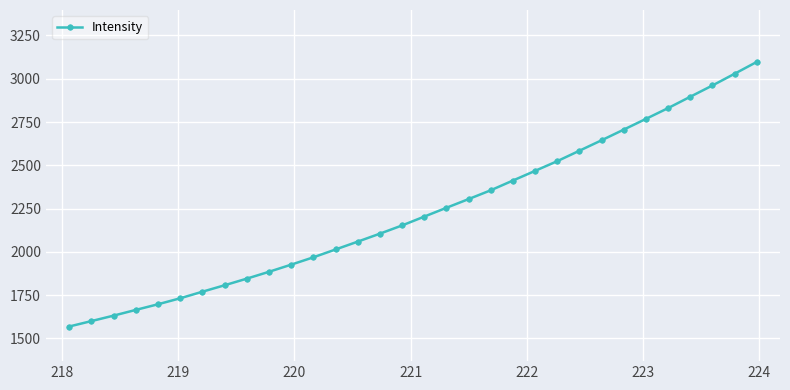

What is the value of the 13th point from the left?

2013.3